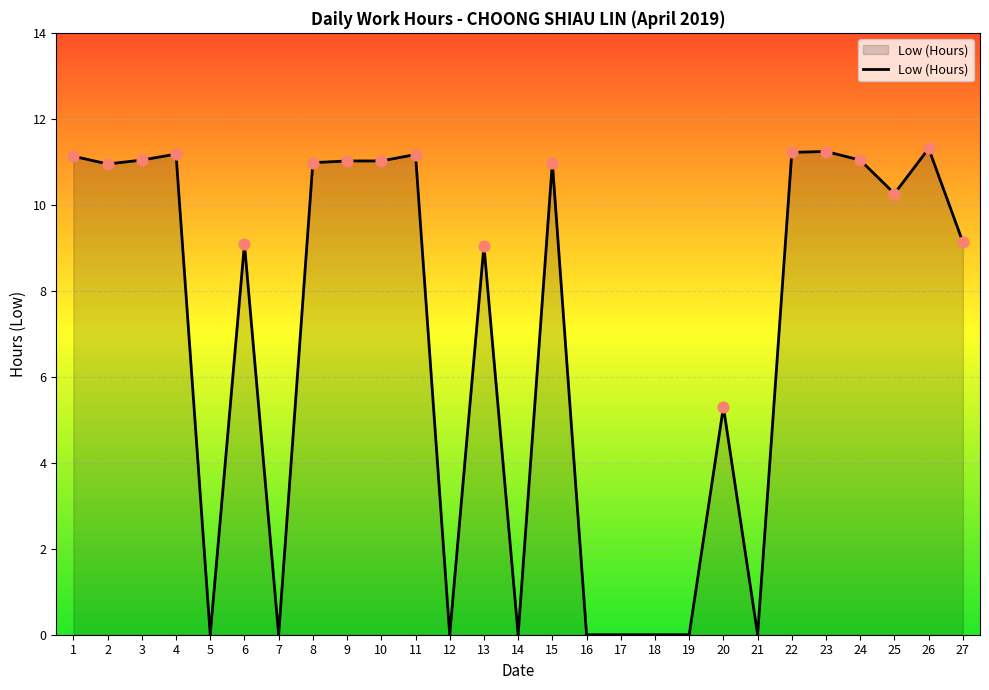

What is the change in value from 3 to 7?

-11.0